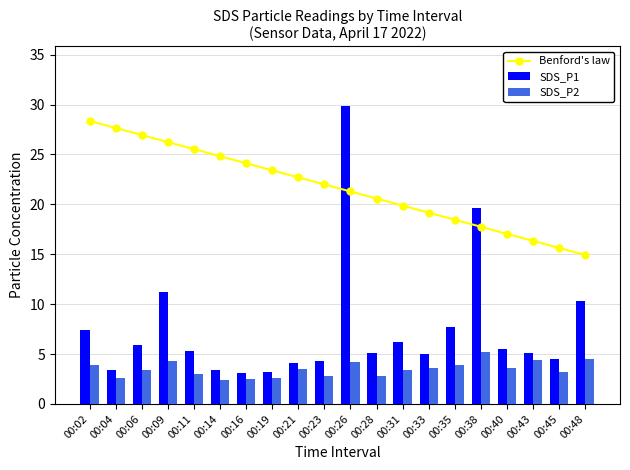

Reading right to left, extract all data points from this chart.

Benford's law: 14.9	15.6	16.3	17.0	17.8	18.5	19.2	19.9	20.6	21.3	22.0	22.7	23.4	24.1	24.8	25.5	26.2	26.9	27.7	28.4
SDS_P1: 10.3	4.5	5.1	5.5	19.6	7.7	5.0	6.2	5.1	29.9	4.3	4.1	3.2	3.1	3.5	5.3	11.2	5.9	3.4	7.4
SDS_P2: 4.5	3.2	4.5	3.6	5.2	3.9	3.6	3.4	2.8	4.2	2.8	3.5	2.6	2.5	2.4	3.0	4.3	3.4	2.6	3.9